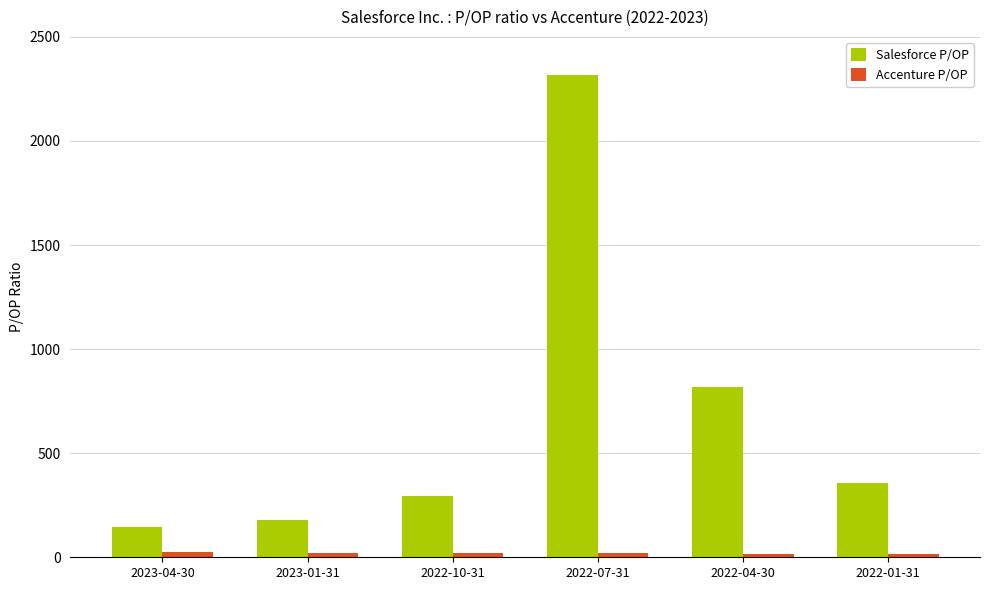

Which series has the largest total across all categories?

Salesforce P/OP